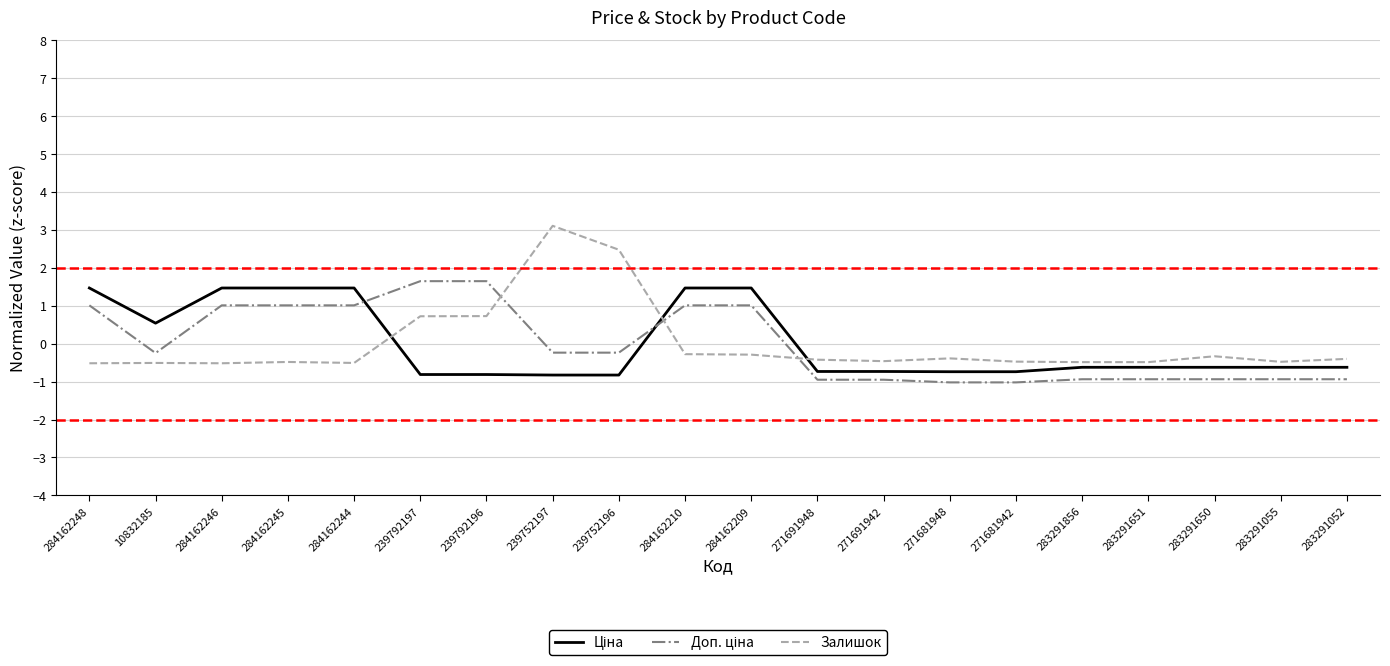

What is the difference between the second highest and minimum values in the Залишок series?

3.0